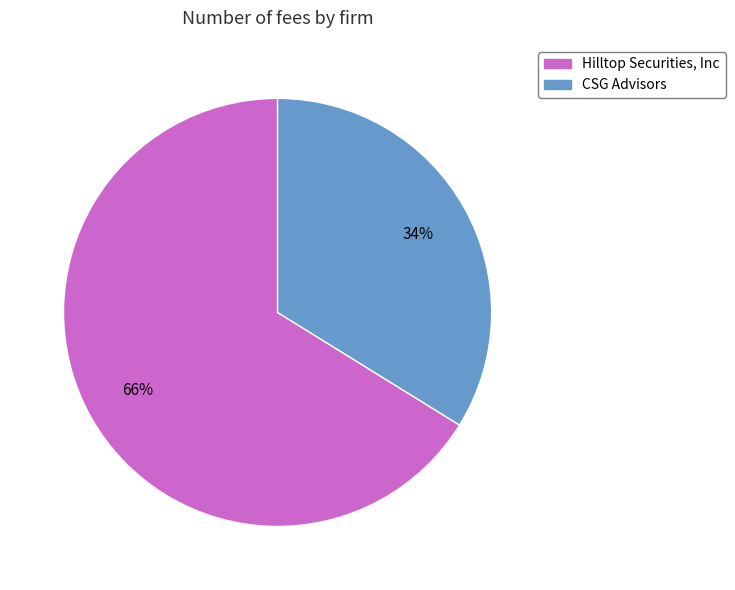

To the nearest percent, what portion does CSG Advisors represent?

34%